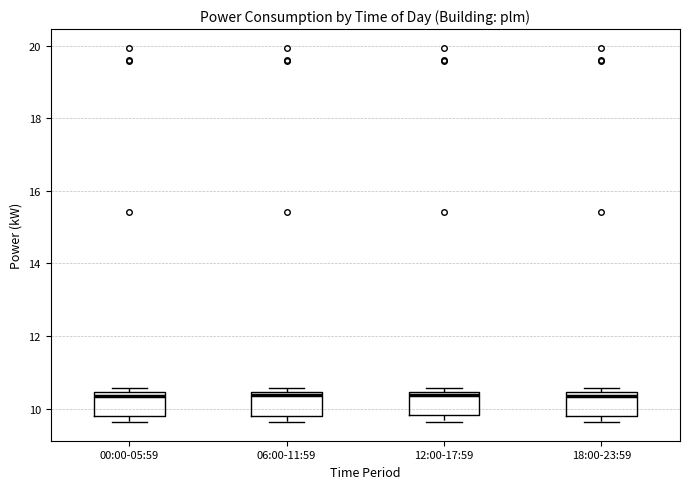

Reading left to right, read every box against the y-axis: the position of its median line, the range the box covers, and the ends of its whiskers. The values are not printed on the chart, so give them approximately, as read against the axis.

00:00-05:59: median 10.4 (just below the box's upper edge), box 9.8 to 10.4, whiskers 9.6 to 10.6
06:00-11:59: median 10.4 (just below the box's upper edge), box 9.8 to 10.4, whiskers 9.6 to 10.6
12:00-17:59: median 10.4 (just below the box's upper edge), box 9.8 to 10.4, whiskers 9.6 to 10.6
18:00-23:59: median 10.4 (just below the box's upper edge), box 9.8 to 10.4, whiskers 9.6 to 10.6